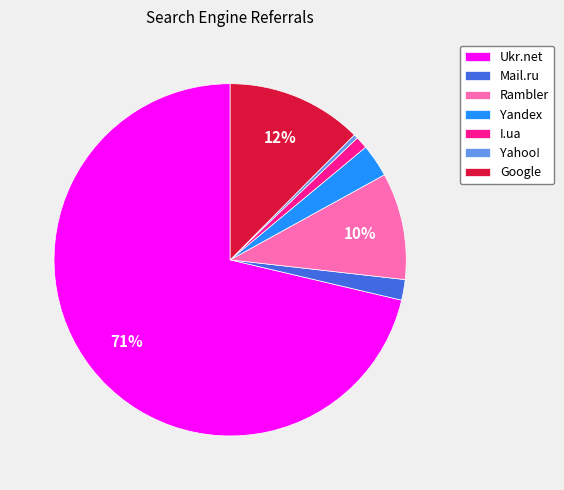

Is the sum of I.ua and Yahoo! greater than half?

No